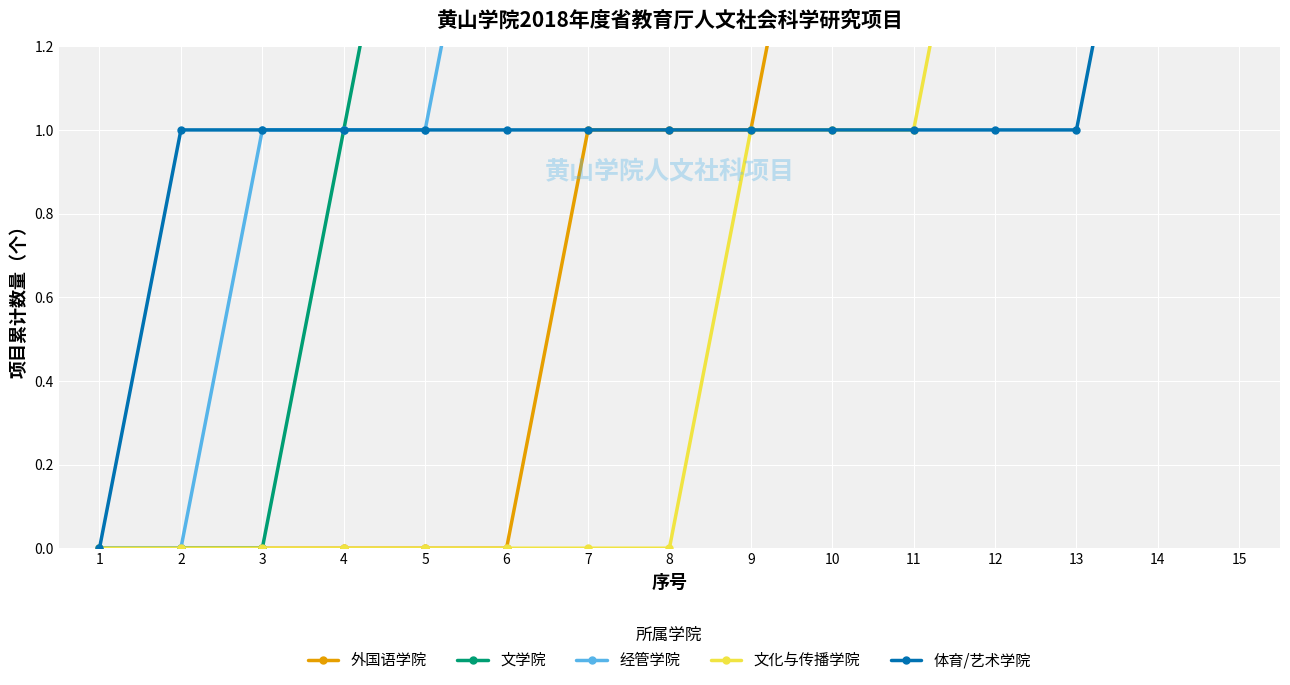

At 2, list the series in order from smallest to largest.

外国语学院, 文学院, 经管学院, 文化与传播学院, 体育/艺术学院